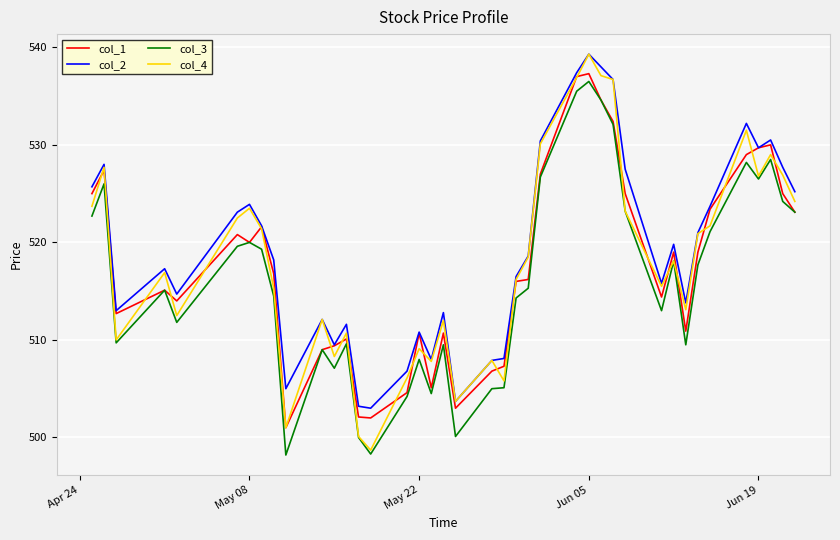

At how many categories does at least one series exceed 499?

40